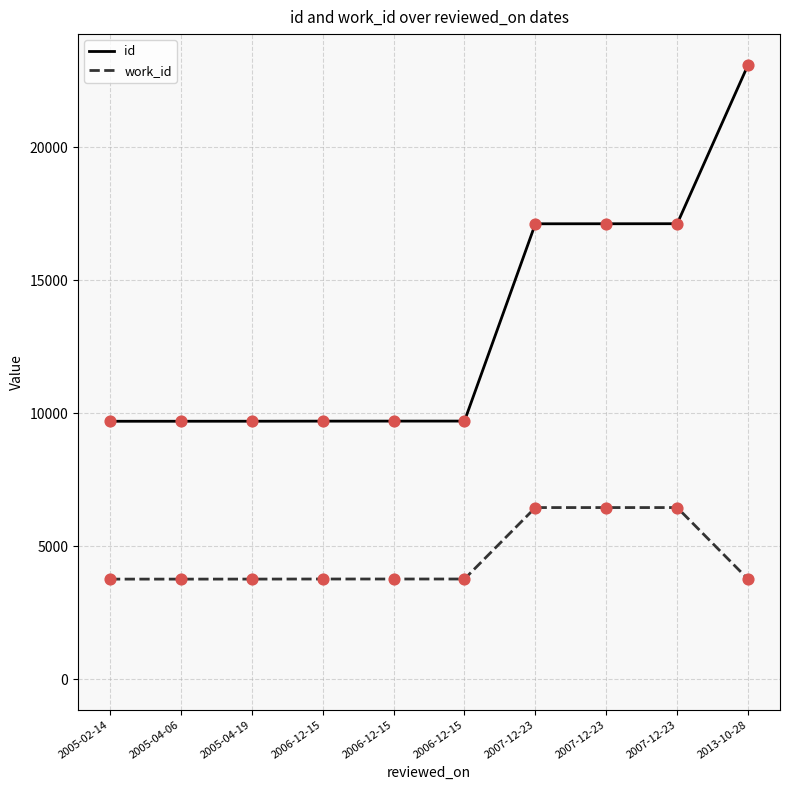

At which category is the sum across all series the highest?

2013-10-28